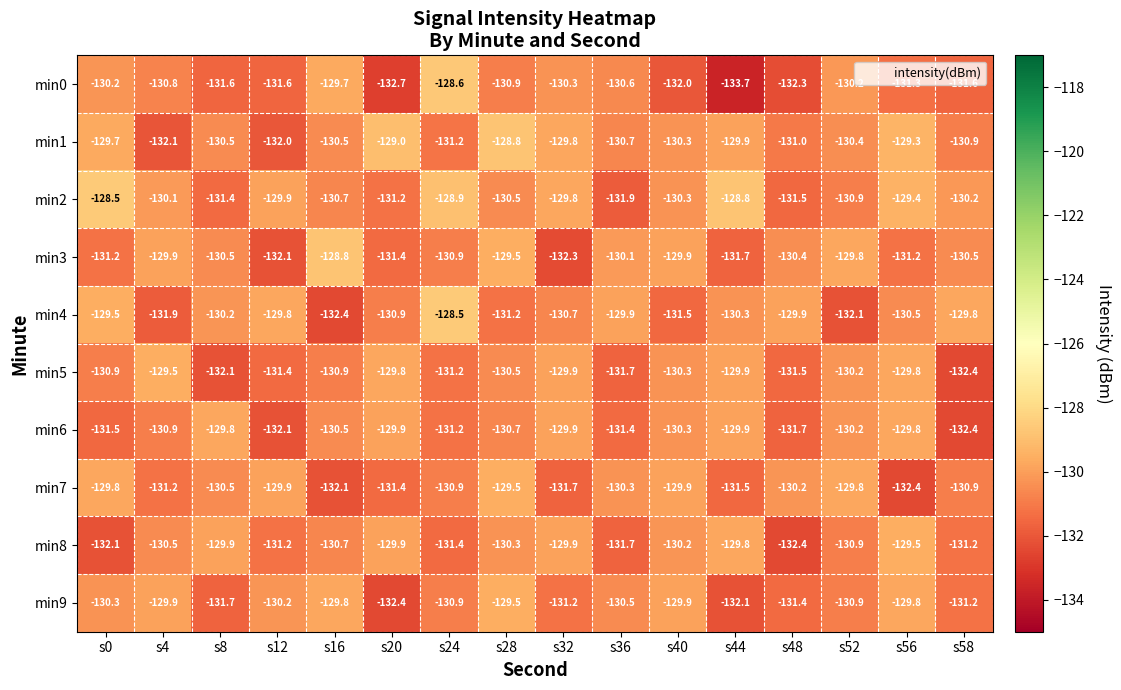

True or false: min4 has a value of -41.2 at s16.

False